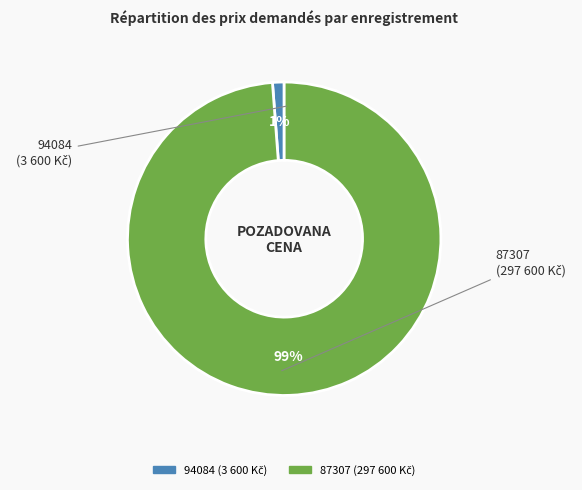

Which has a higher value, 87307 or 94084?

87307